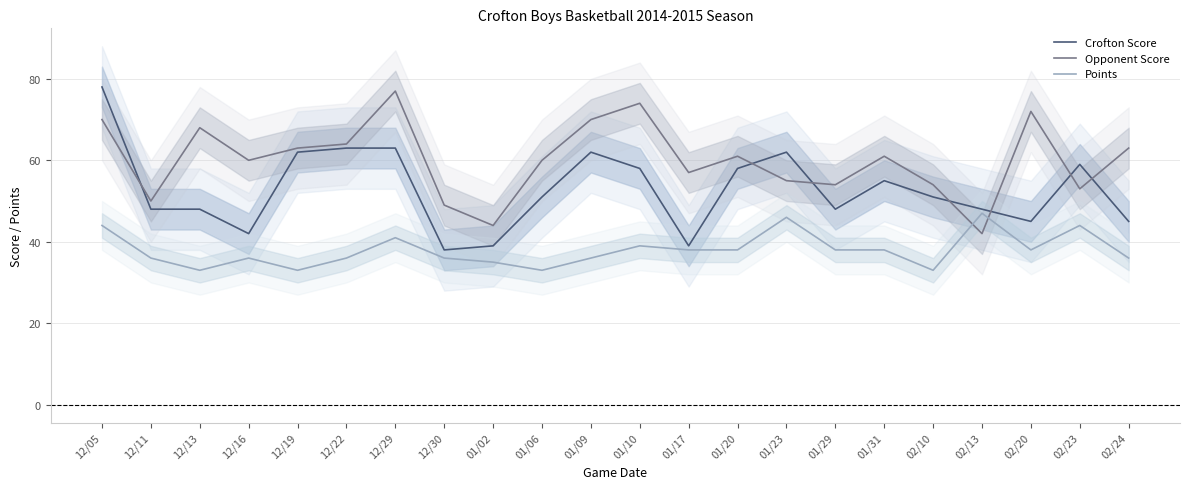

Is it true that Opponent Score equals 118 at 01/09?

False